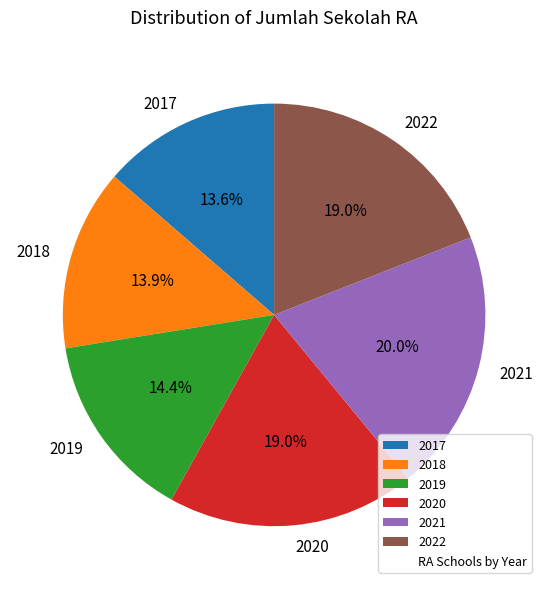

Approximately how many times larger is the value at 2018 compared to 2017?

1.0